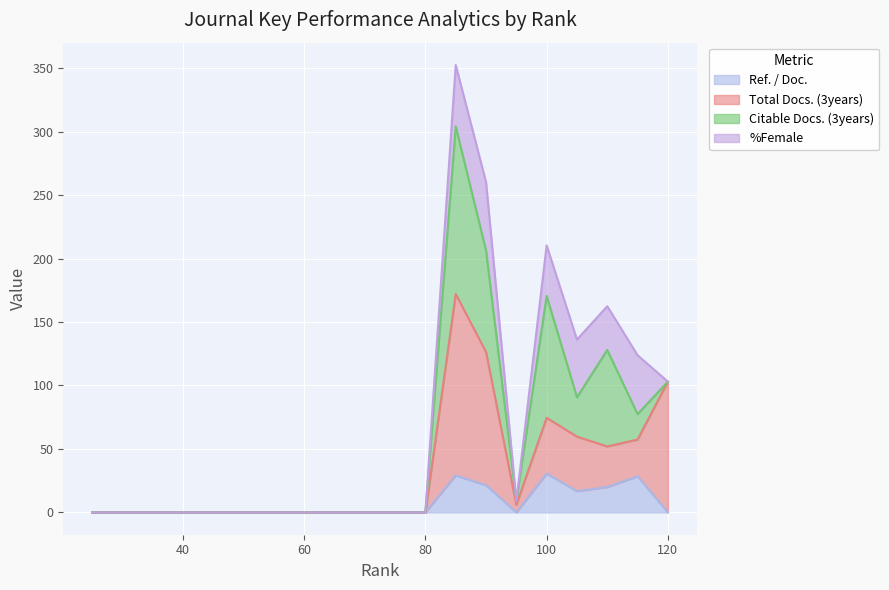

What is the sum of all Ref. / Doc. values?

146.1